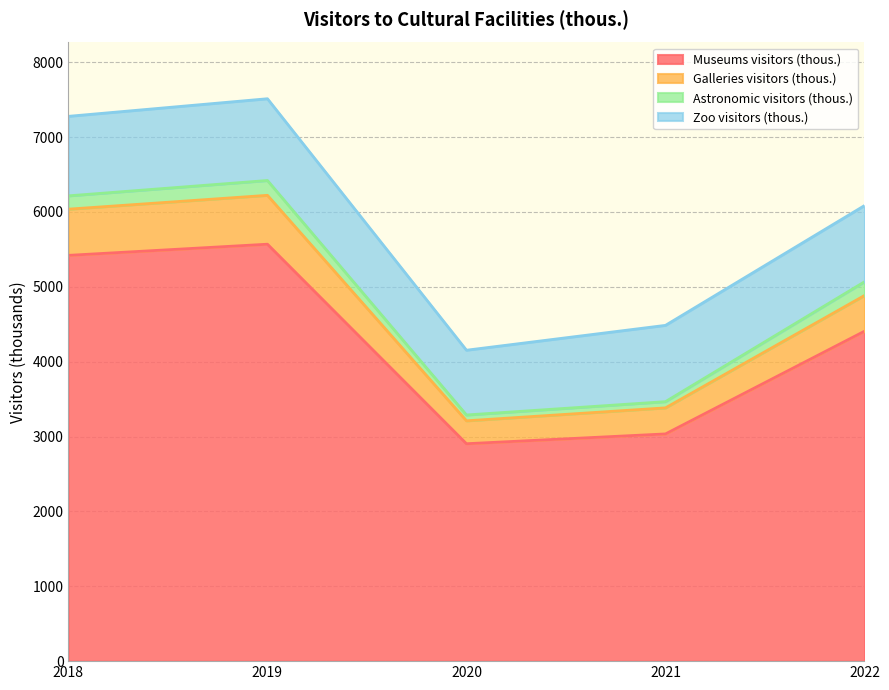

What is the highest value of the Museums visitors (thous.) series?

5569